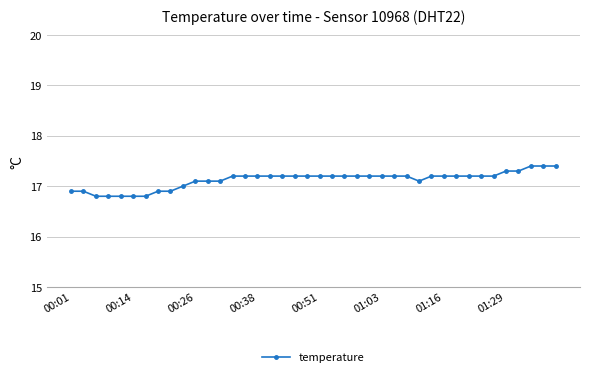

What is the average value?

17.1